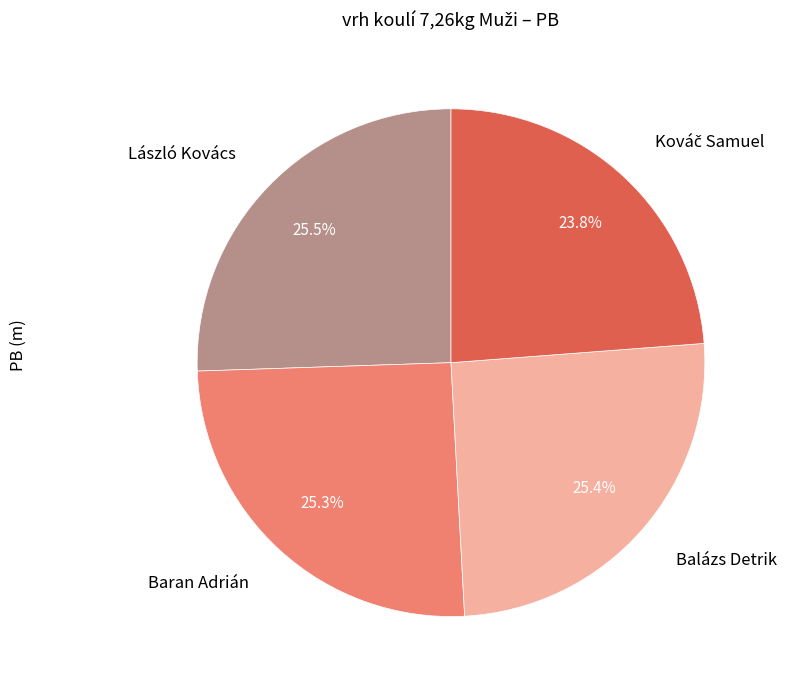

To the nearest percent, what portion does Balázs Detrik represent?

25%